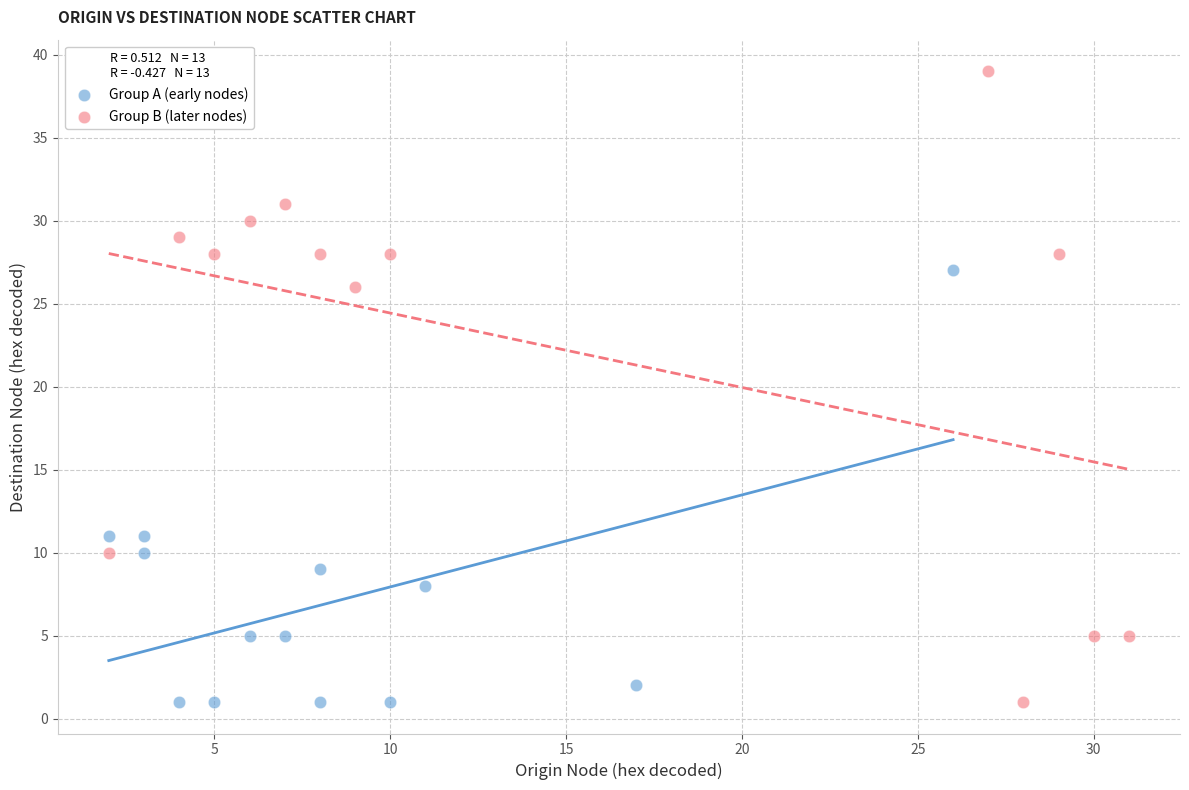

What are all the series names shown in the legend?

Group A (early nodes), Group B (later nodes)